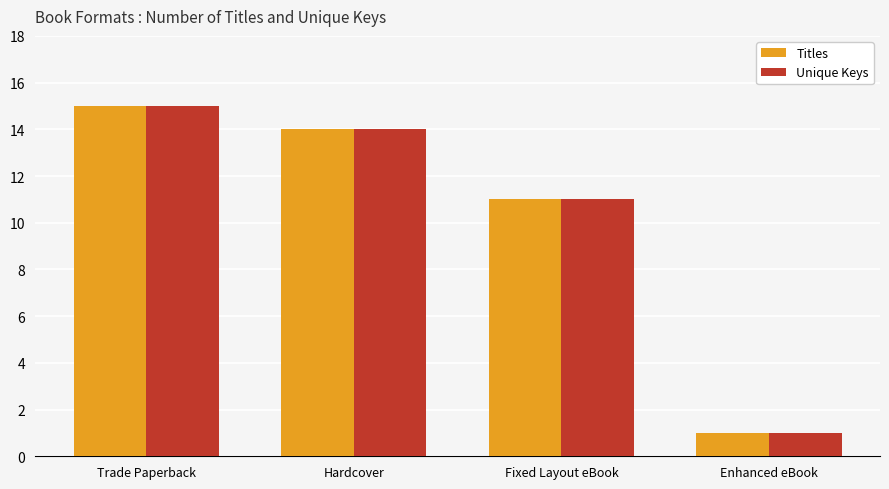

What is the label of the 1st bar from the left?

Trade Paperback